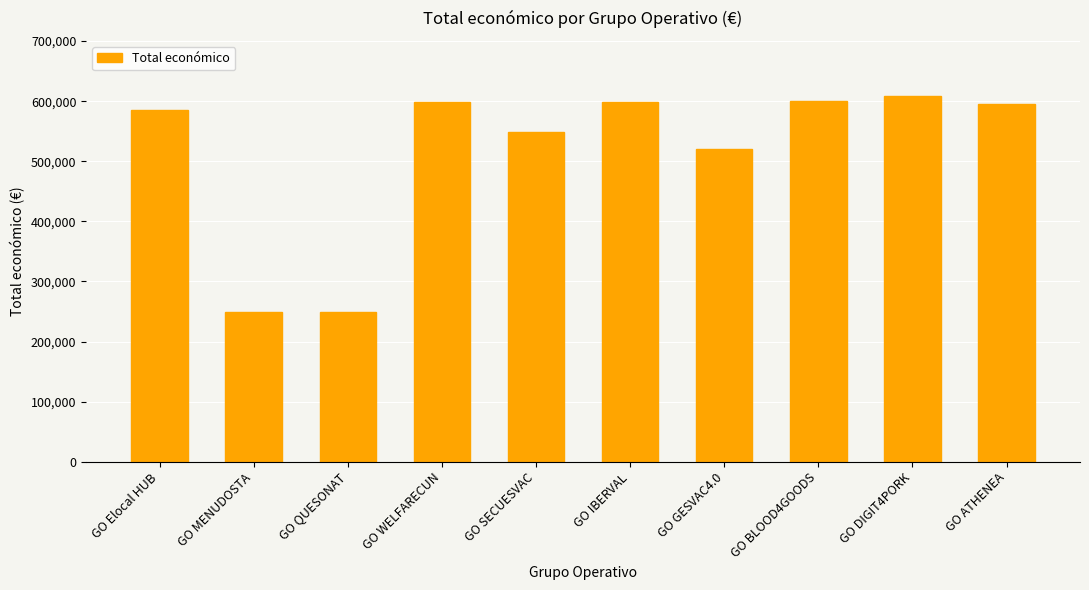

How many bars are there in total?

10